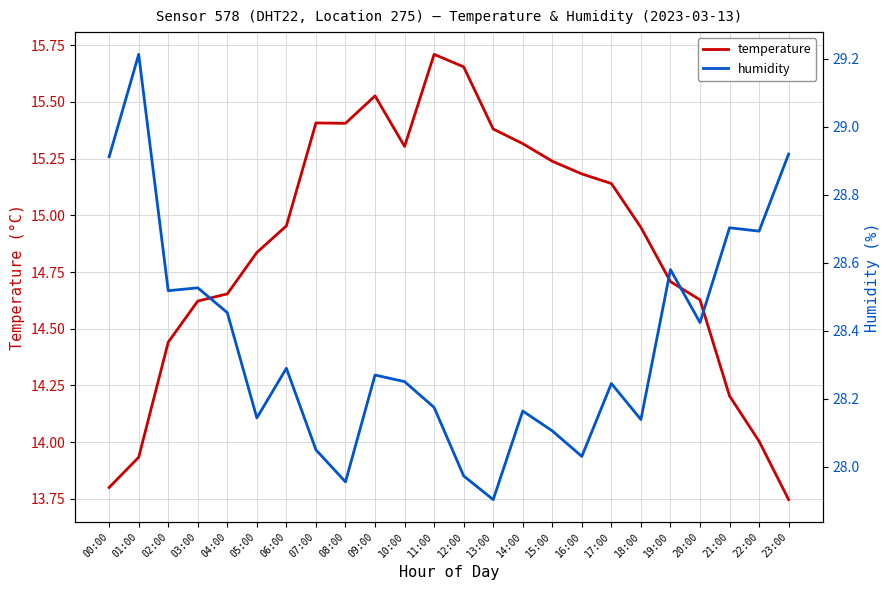

What is the approximate value of humidity at 11:00?

28.2